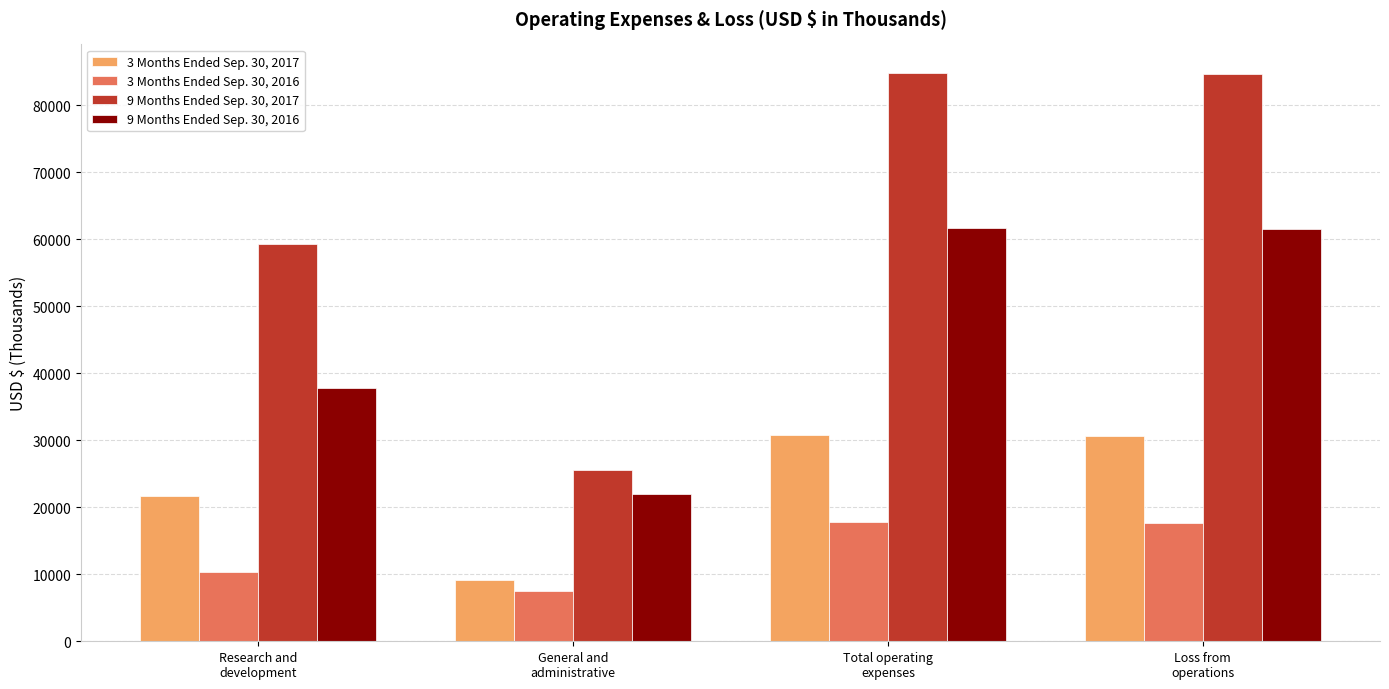

Where is 3 Months Ended Sep. 30, 2016 nearest to the value 12650?

Research and
development